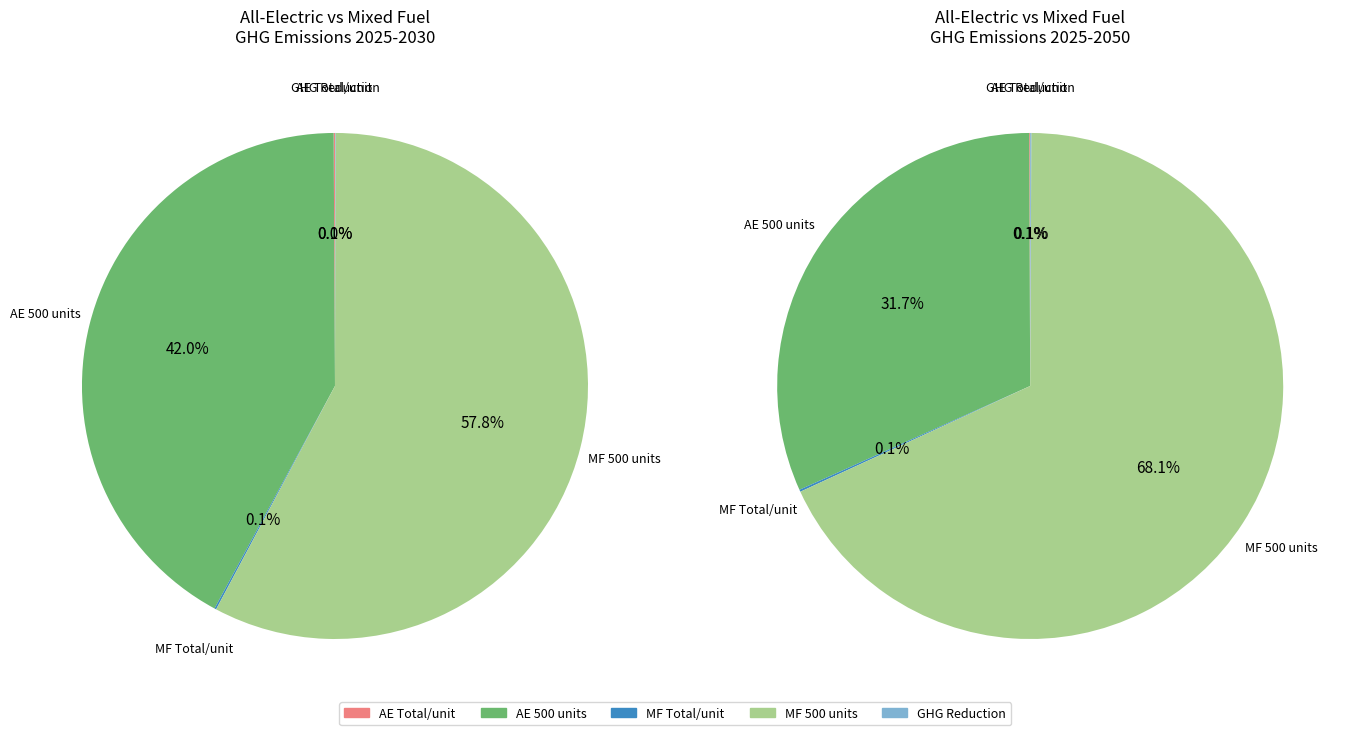

Is it true that Total for 500 units 2025-2050 (kg CO2e) is 81% of the pie?

False